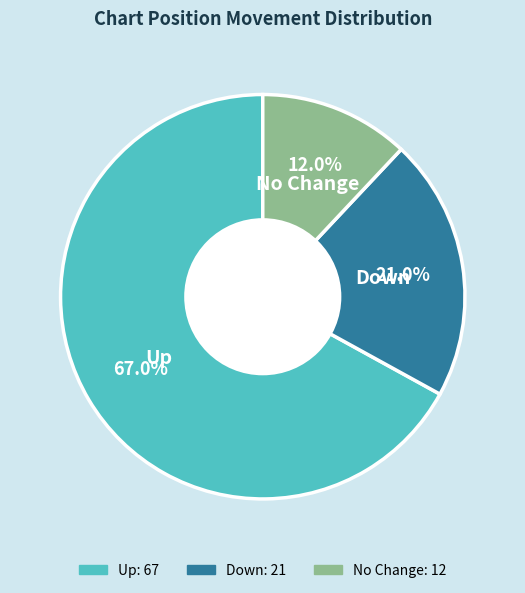

Does any single category account for the majority?

Yes